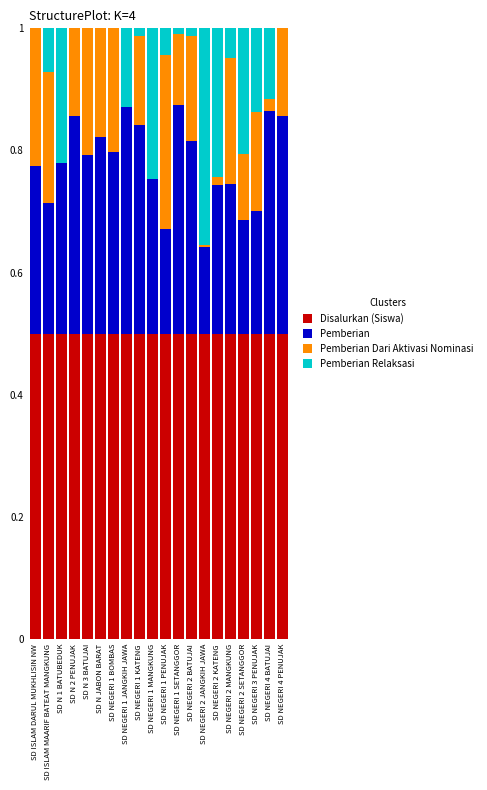

What is the total value across all series at SD NEGERI 3 PENUJAK?

1.0